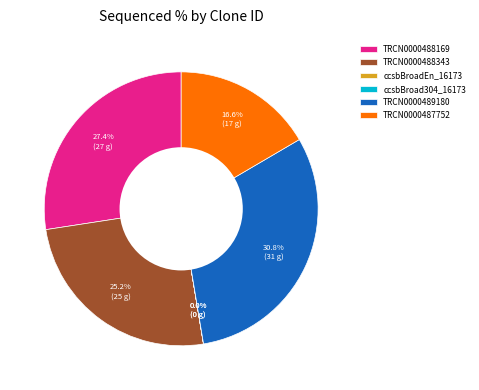

Does any single category account for the majority?

No